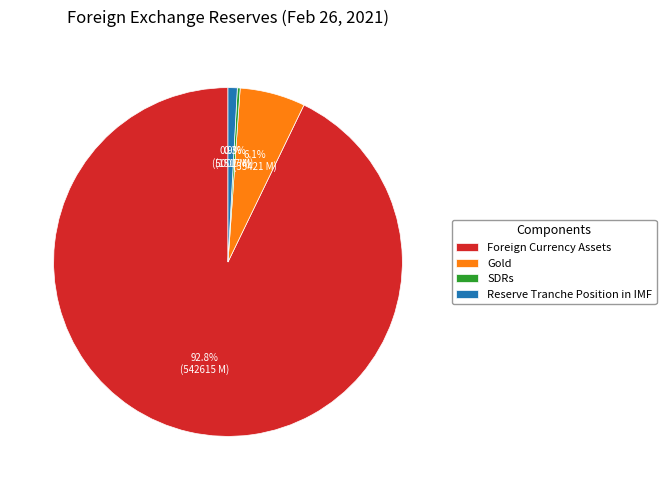

To the nearest percent, what portion does Gold represent?

6%